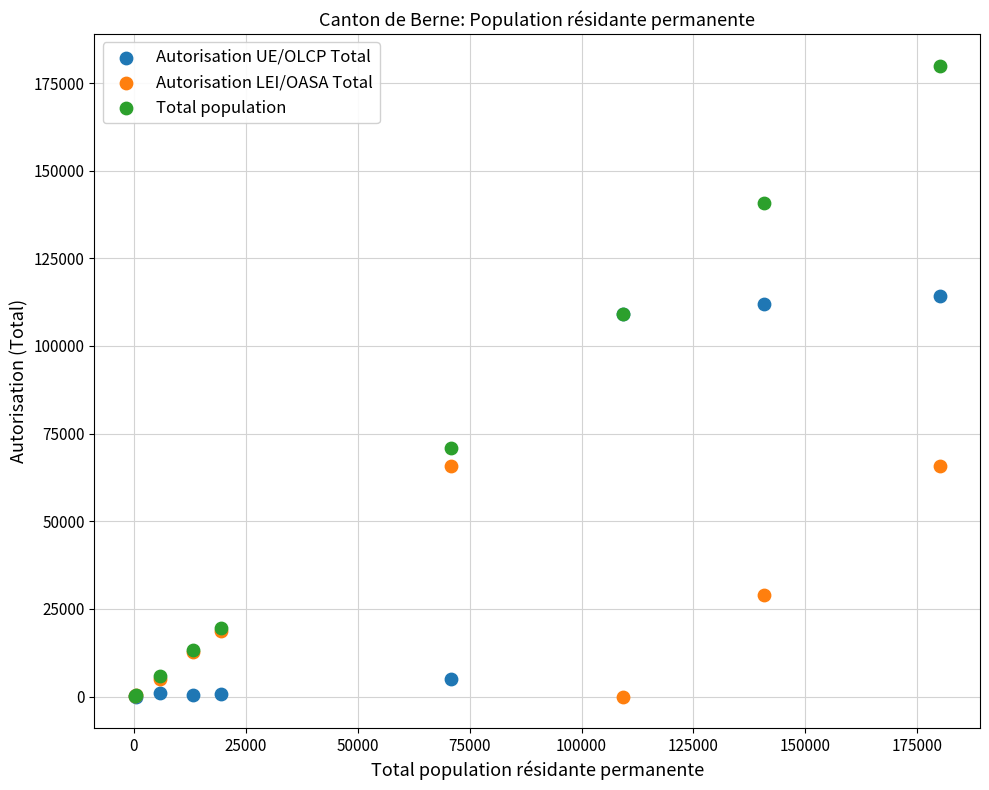

Which series has the widest spread of Y values?

Total population